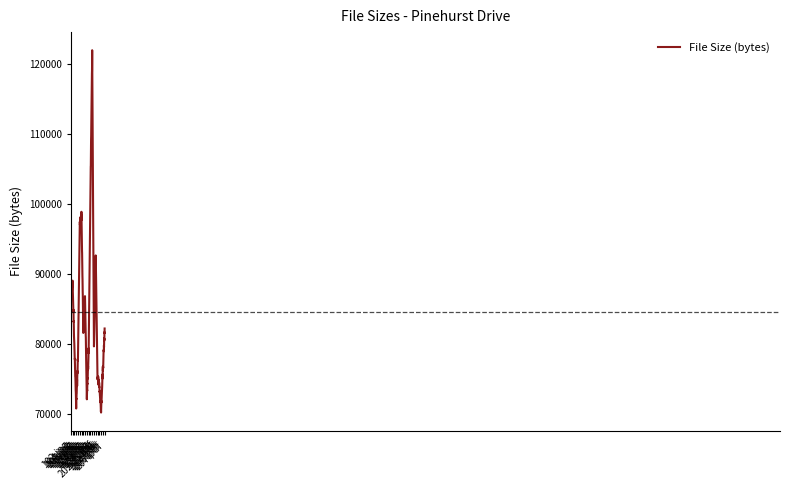

What is the maximum value shown in the chart?

122031.6